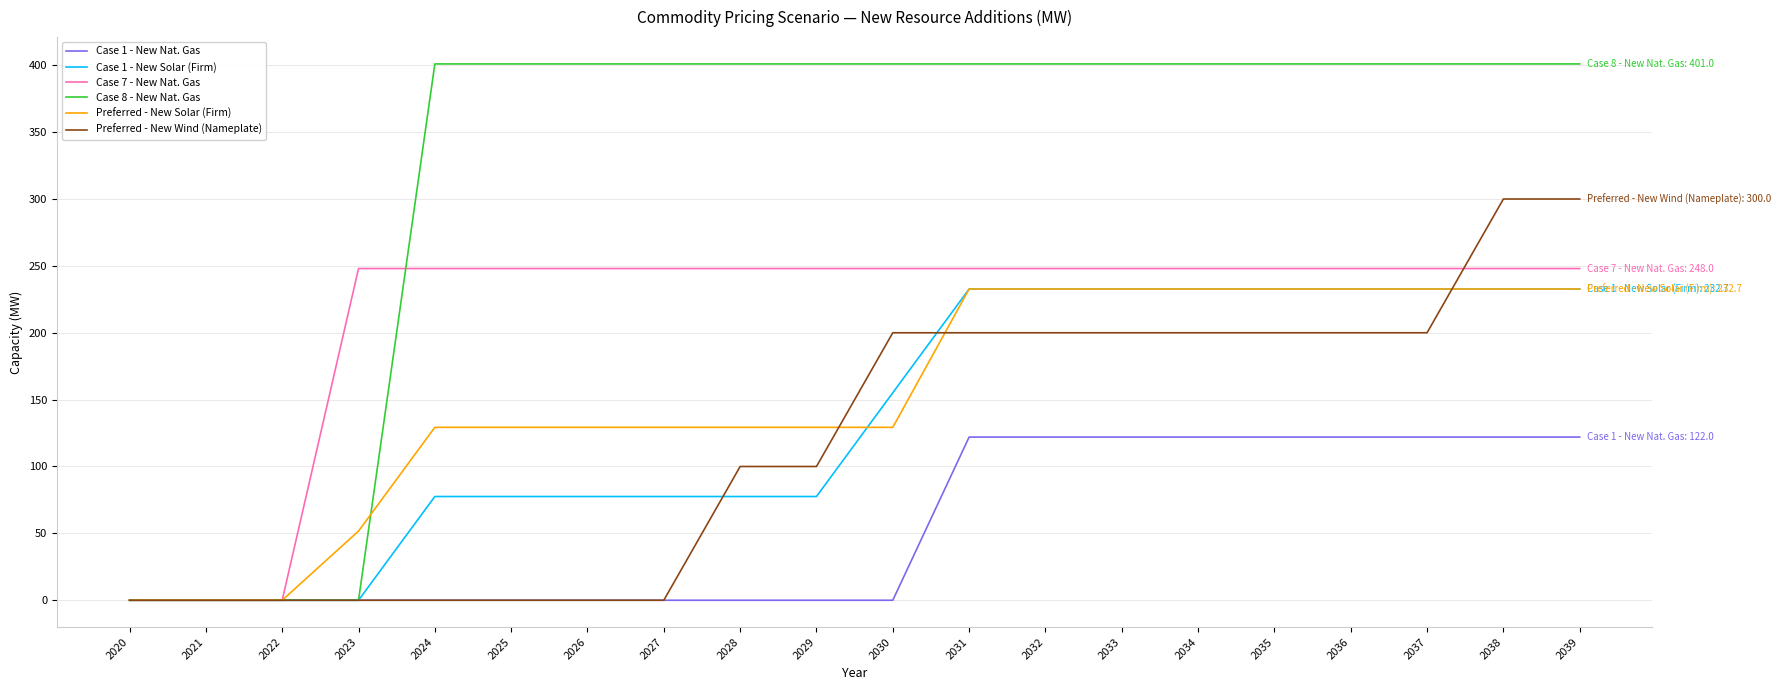

What is the sum of all Preferred - New Wind (Nameplate) values?

2400.0